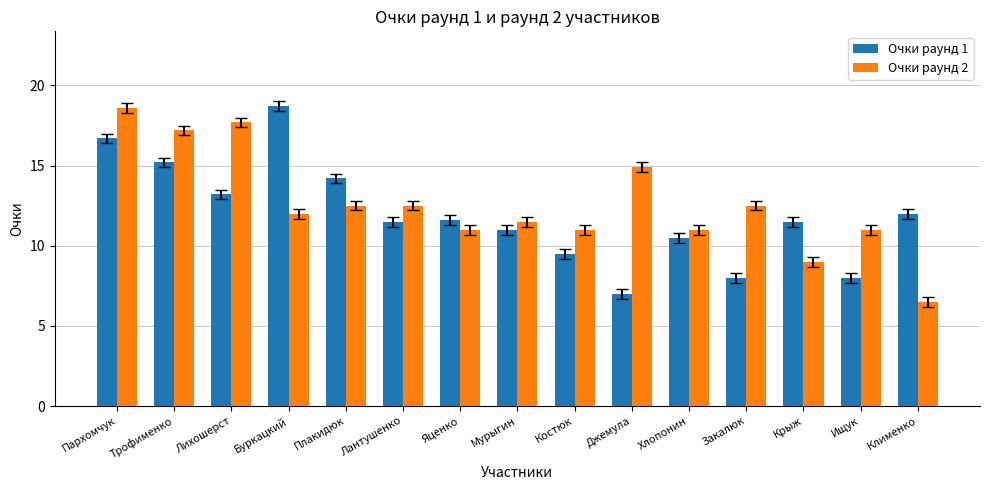

What is the value of the Очки раунд 1 bar at the 13th from the left?

11.5